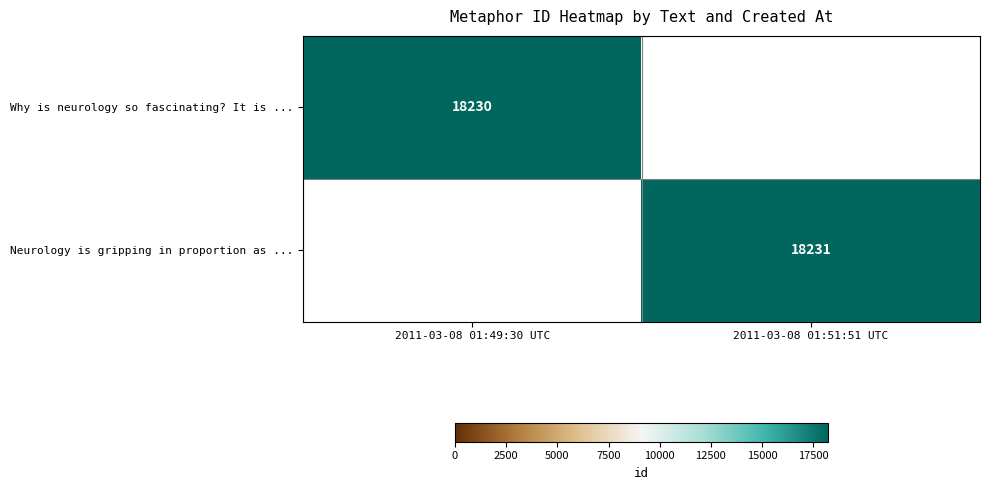

True or false: Neurology is gripping in proportion as ... has a value of 4633 at 2011-03-08 01:51:51 UTC.

False